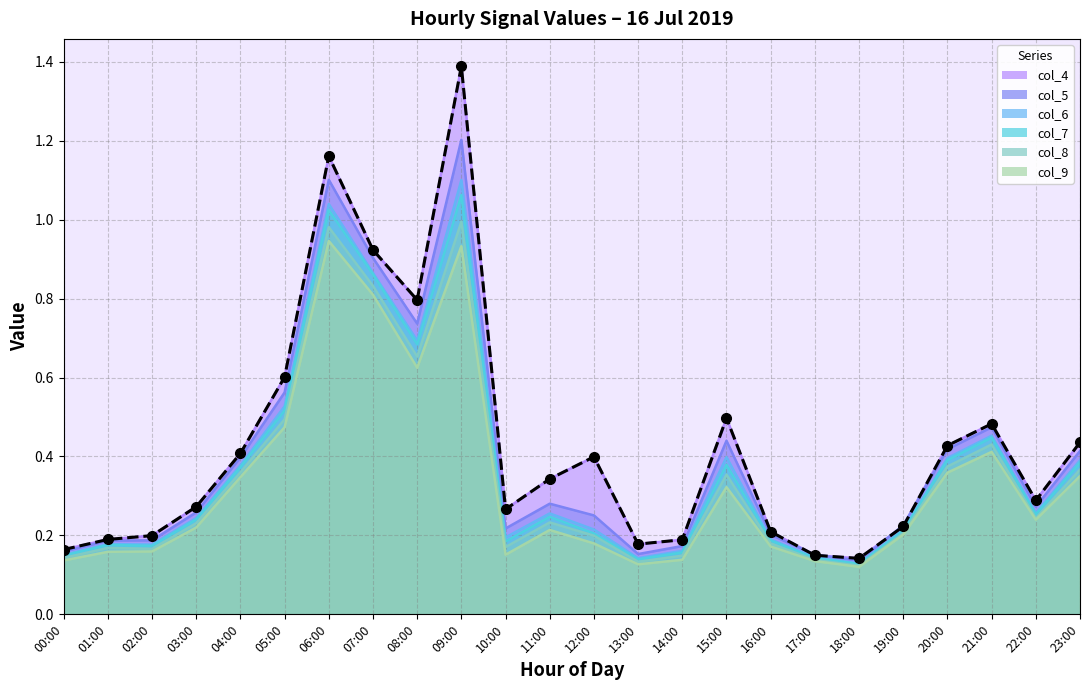

Between 04:00 and 13:00, which is larger?

04:00